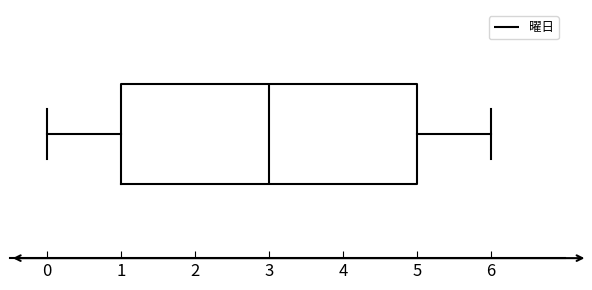

Transcribe this box plot: give where the median line is, the range the box spans, and where the two whiskers end, as read against the x-axis. The values are not printed on the chart, so give them approximately, as read against the axis.

median 3, box 1 to 5, whiskers 0 to 6